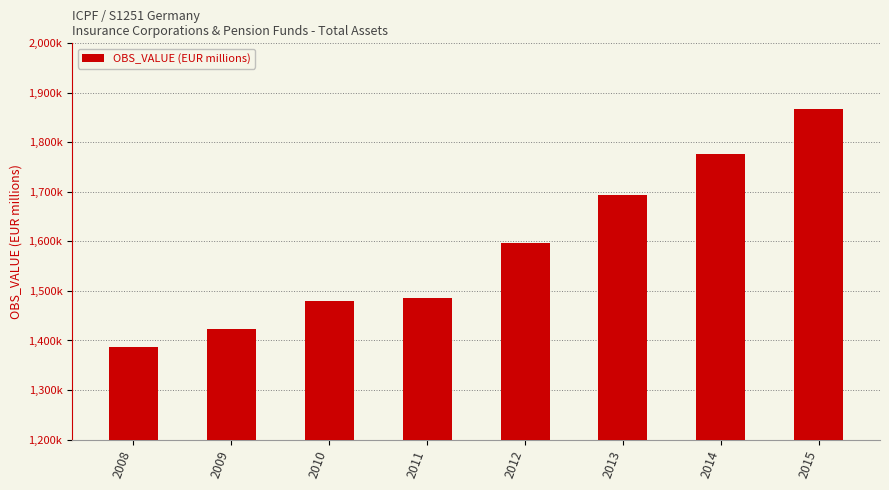

What is the sum of the values at 2015 and 2013?

3560933